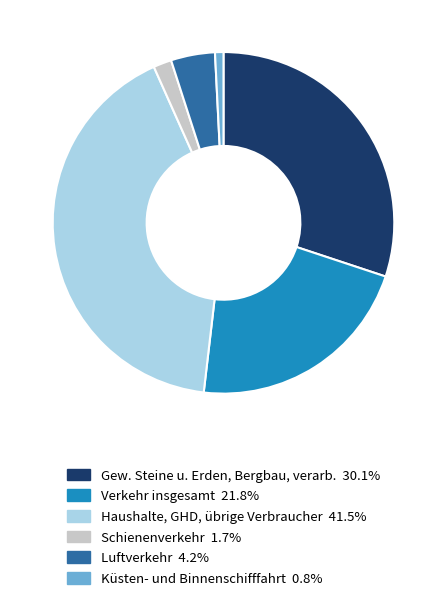

How many segments does this pie chart have?

6